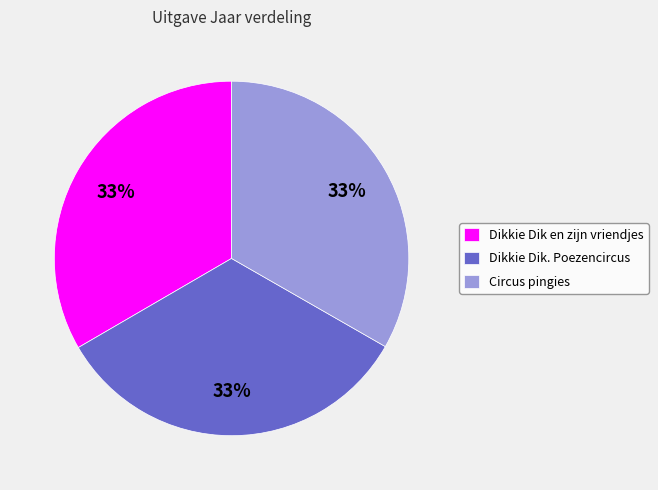

Is Dikkie Dik en zijn vriendjes the majority of the pie?

No